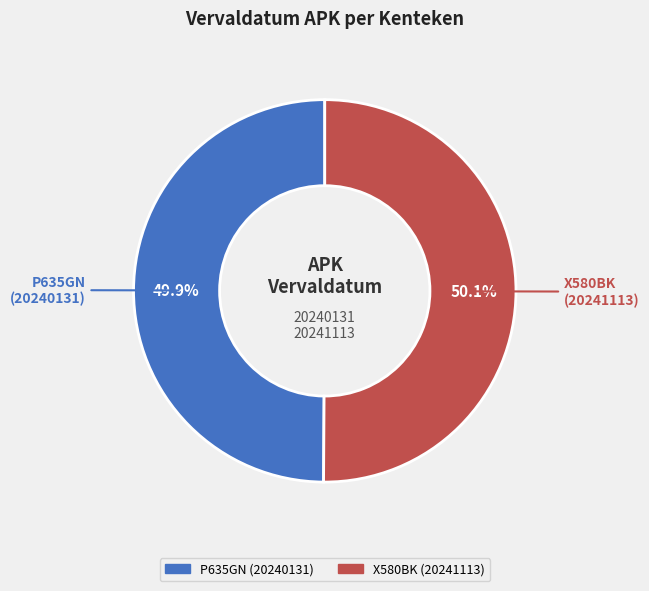

Combined, do X580BK (20241113) and P635GN (20240131) account for over 50%?

Yes